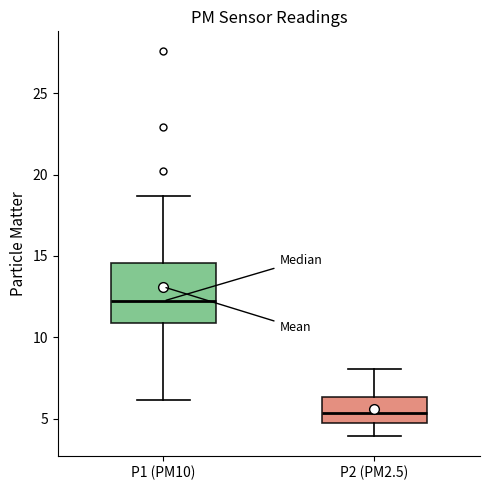

Reading left to right, transcribe this box plot: for each box, give where its median line is, the range the box spans, and where its two whiskers end, as read against the y-axis. The values are not printed on the chart, so give them approximately, as read against the axis.

P1 (PM10): median 12.0, box 11.0 to 14.5, whiskers 6.0 to 18.5
P2 (PM2.5): median 5.5, box 4.5 to 6.5, whiskers 4.0 to 8.0